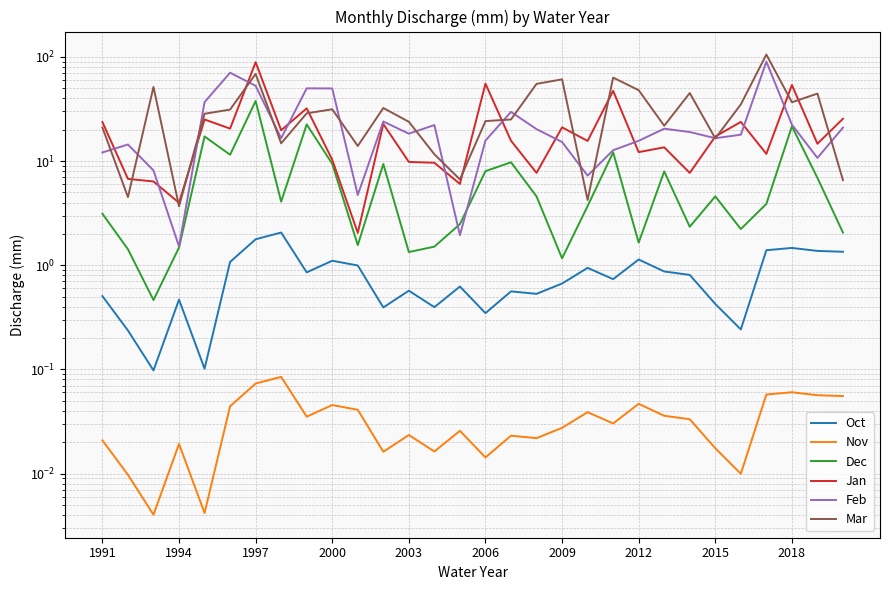

Rank the series at 2009 from lowest to highest value.

Nov, Oct, Dec, Feb, Jan, Mar